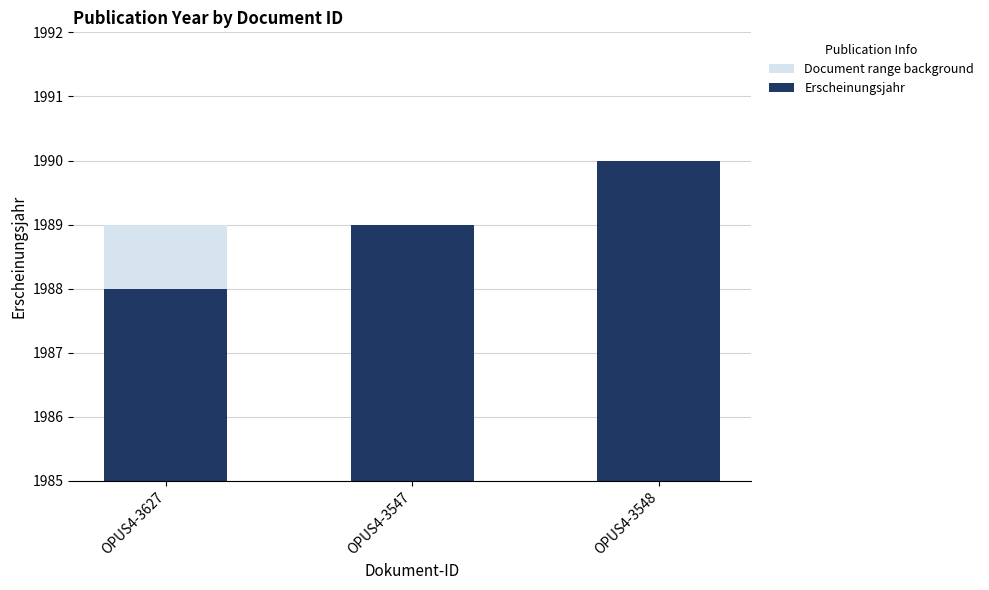

How many data points in Erscheinungsjahr are less than 1989?

1